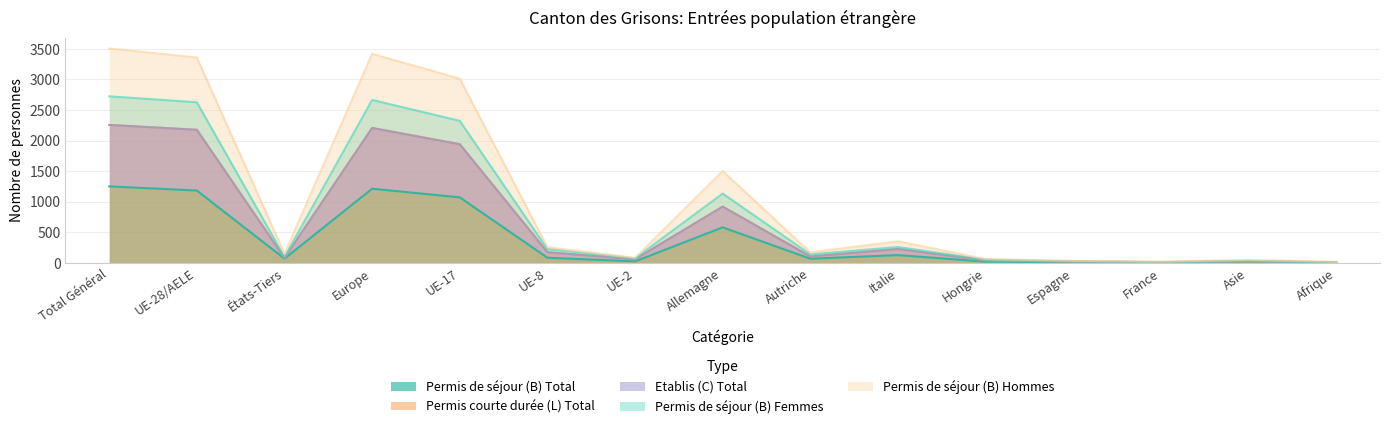

What is the label of the 1st point from the right?

Afrique